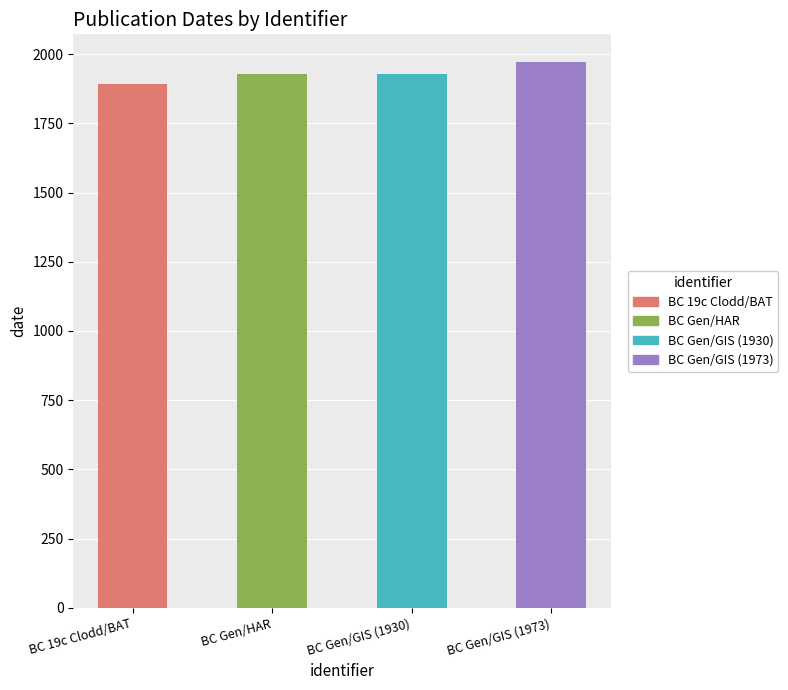

The chart shows a value of 1929 at BC Gen/HAR. True or false?

True